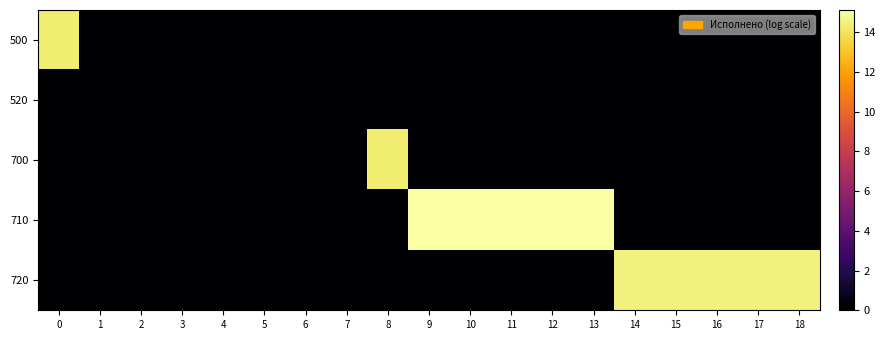

Reading left to right, transcribe all the data shown in this chart.

500: 0=14.3	1=0.0	2=0.0	3=0.0	4=0.0	5=0.0	6=0.0	7=0.0	8=0.0	9=0.0	10=0.0	11=0.0	12=0.0	13=0.0	14=0.0	15=0.0	16=0.0	17=0.0	18=0.0
520: 0=0.0	1=0.0	2=0.0	3=0.0	4=0.0	5=0.0	6=0.0	7=0.0	8=0.0	9=0.0	10=0.0	11=0.0	12=0.0	13=0.0	14=0.0	15=0.0	16=0.0	17=0.0	18=0.0
700: 0=0.0	1=0.0	2=0.0	3=0.0	4=0.0	5=0.0	6=0.0	7=0.0	8=14.3	9=0.0	10=0.0	11=0.0	12=0.0	13=0.0	14=0.0	15=0.0	16=0.0	17=0.0	18=0.0
710: 0=0.0	1=0.0	2=0.0	3=0.0	4=0.0	5=0.0	6=0.0	7=0.0	8=0.0	9=15.1	10=15.1	11=15.1	12=15.1	13=15.1	14=0.0	15=0.0	16=0.0	17=0.0	18=0.0
720: 0=0.0	1=0.0	2=0.0	3=0.0	4=0.0	5=0.0	6=0.0	7=0.0	8=0.0	9=0.0	10=0.0	11=0.0	12=0.0	13=0.0	14=14.5	15=14.5	16=14.5	17=14.5	18=14.5